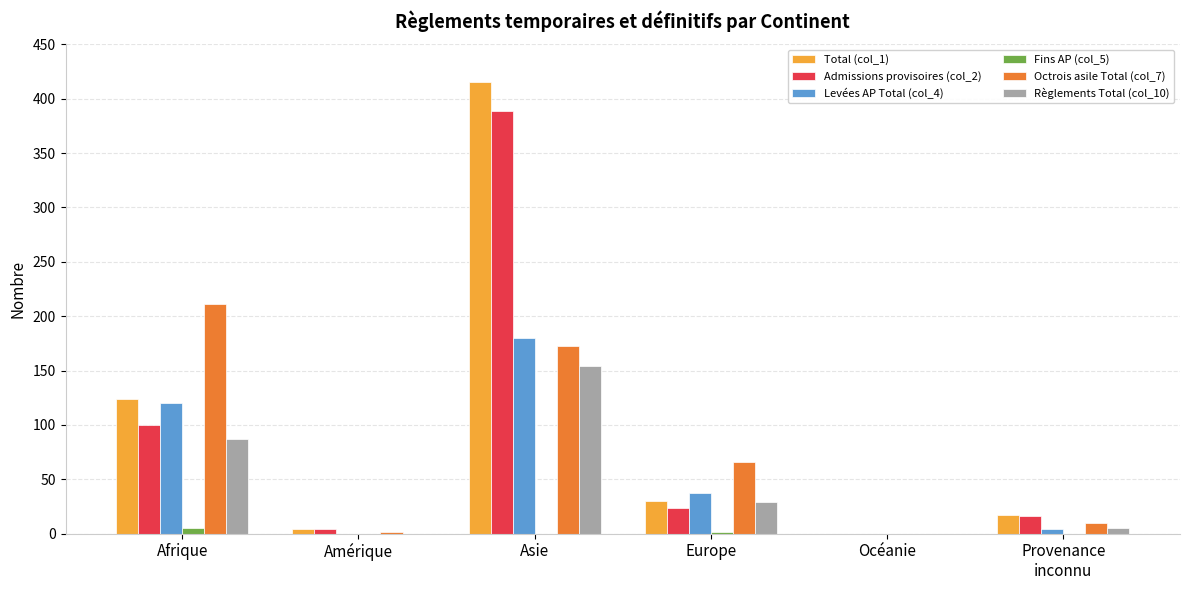

At which label does Levées AP Total (col_4) reach its peak?

Asie